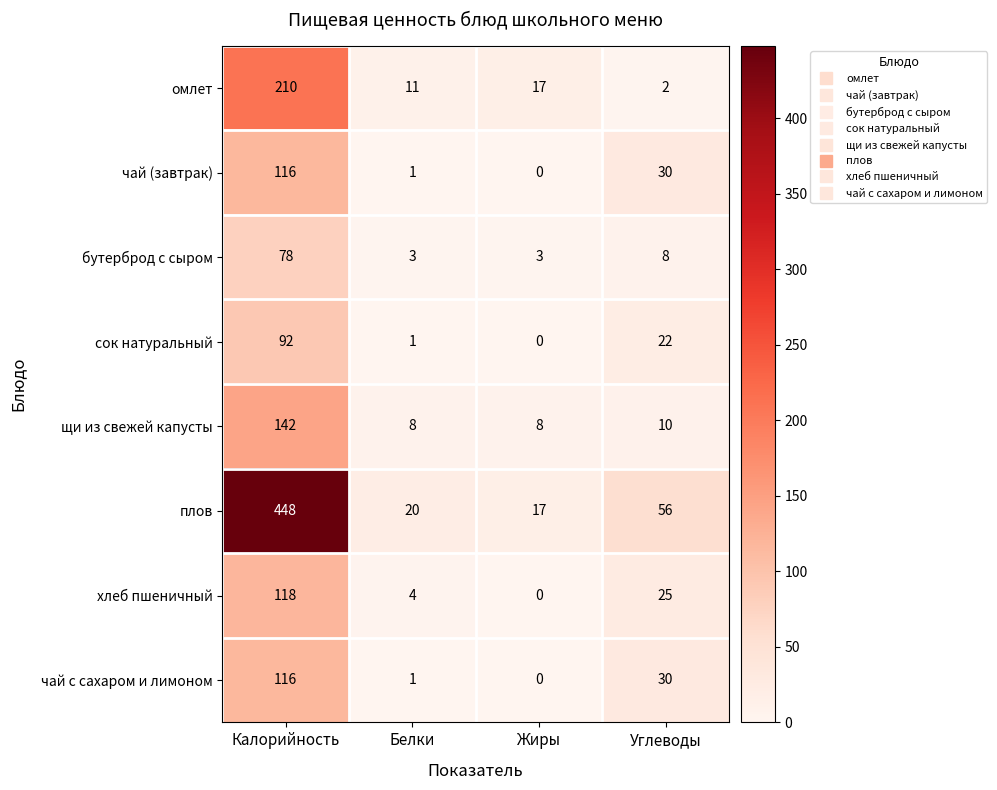

Which series has the widest spread of values?

плов